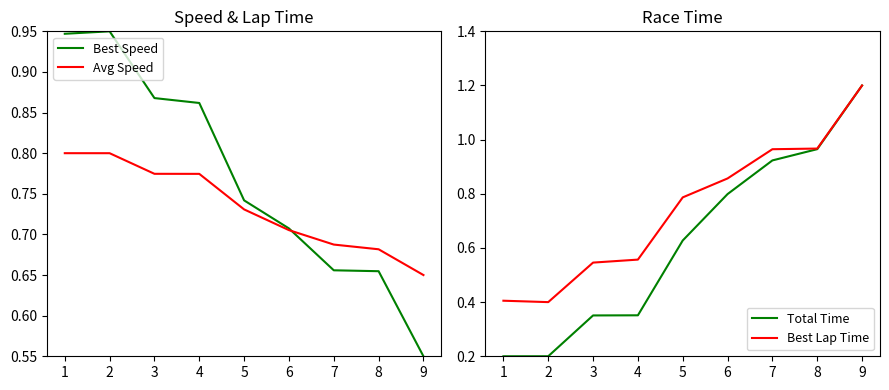

Is it true that Total Time equals 0.6 at 4?

False